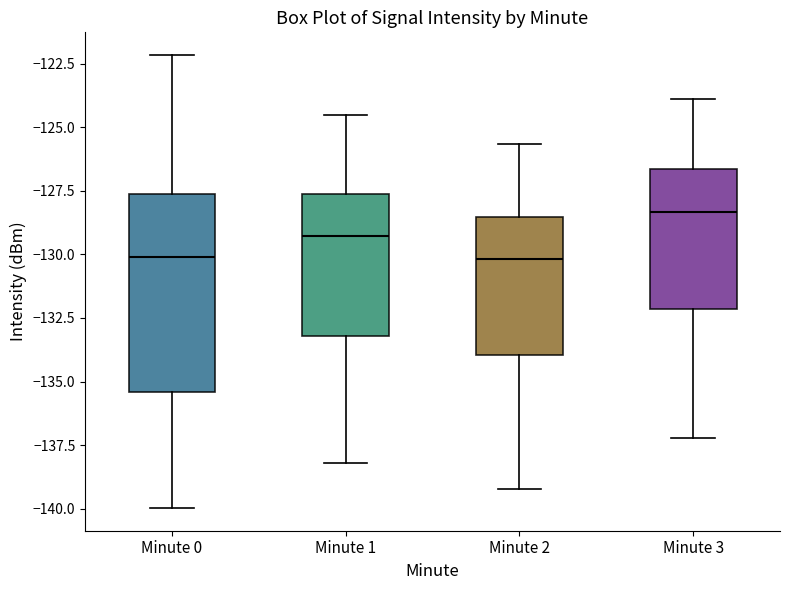

Reading left to right, transcribe this box plot: for each box, give where its median line is, the range the box spans, and where its two whiskers end, as read against the y-axis. The values are not printed on the chart, so give them approximately, as read against the axis.

Minute 0: median -130.0, box -135.5 to -127.5, whiskers -140.0 to -122.0
Minute 1: median -129.5, box -133.0 to -127.5, whiskers -138.0 to -124.5
Minute 2: median -130.0, box -134.0 to -128.5, whiskers -139.0 to -125.5
Minute 3: median -128.5, box -132.0 to -126.5, whiskers -137.0 to -124.0